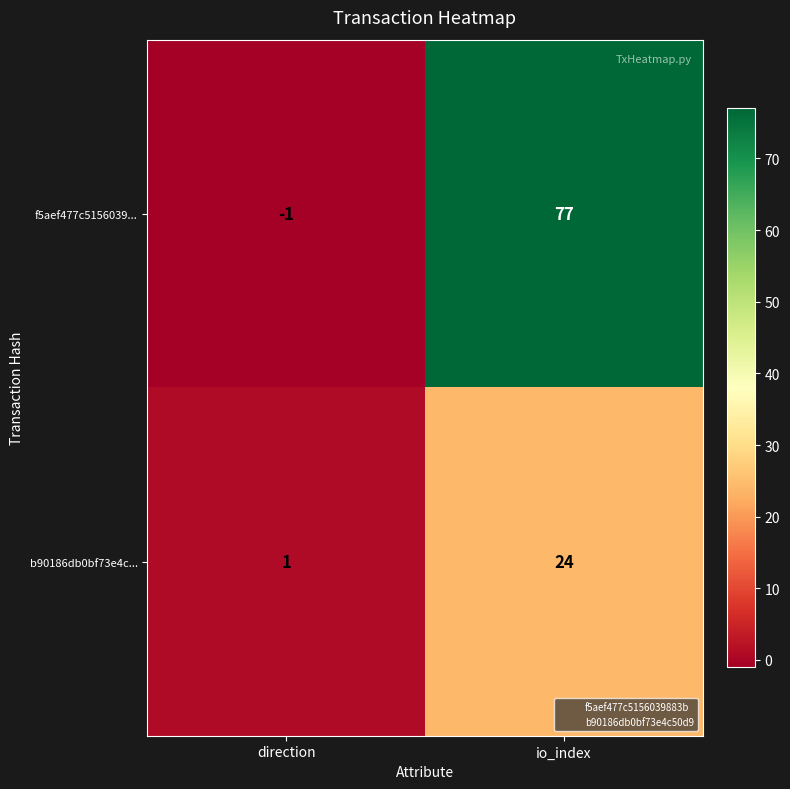

Which label corresponds to the largest value in the chart?

io_index